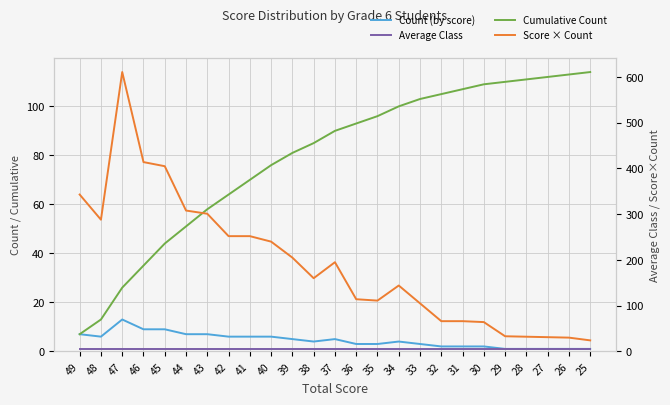

True or false: Score × Count and Cumulative Count cross at least once.

True